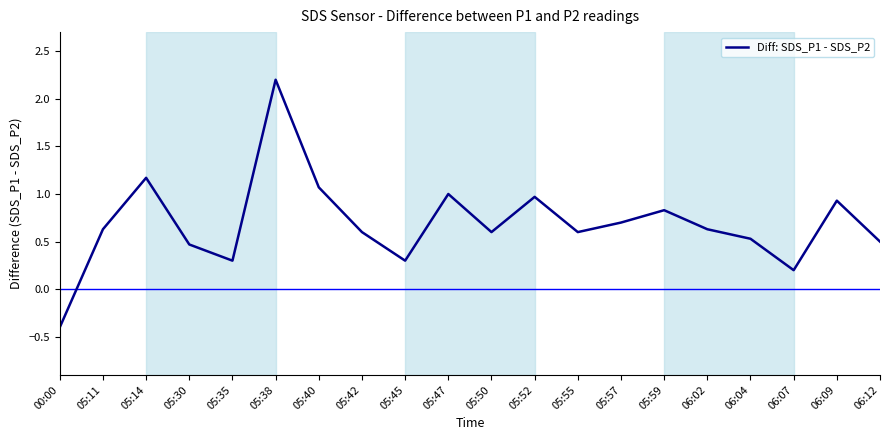

The chart shows a value of 0.9 at 06:12. True or false?

False